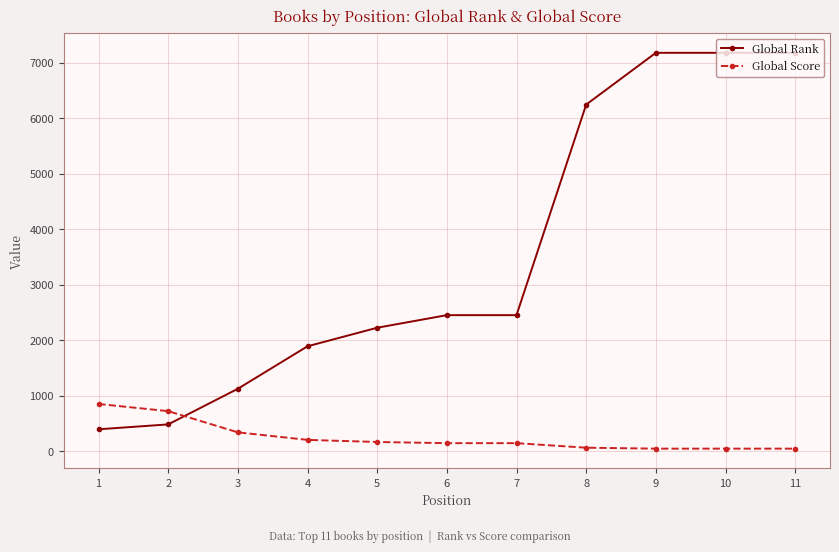

Which series has the largest total across all categories?

Global Rank